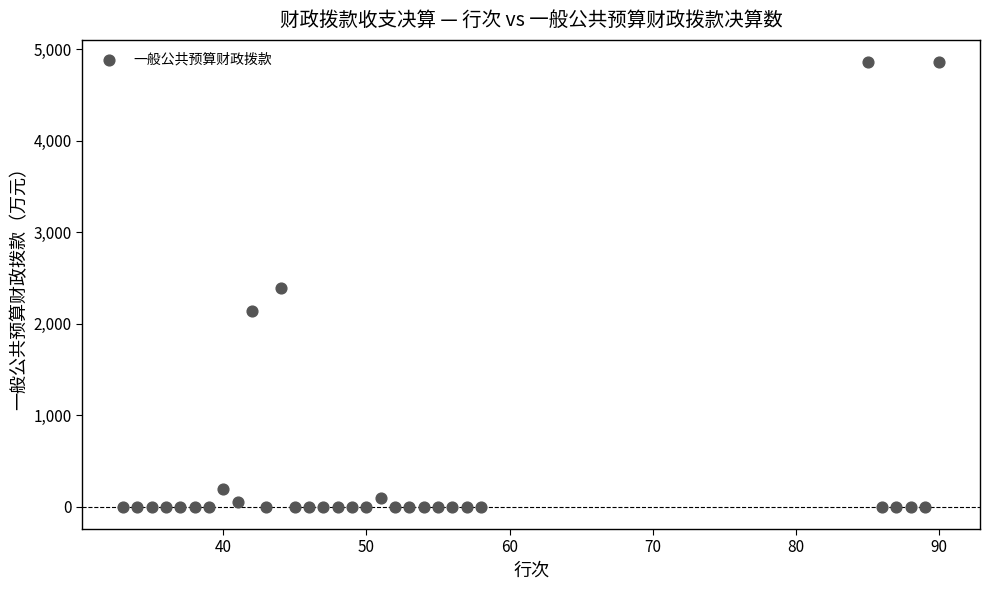

What is the range of Y values (max minus min)?

4860.4